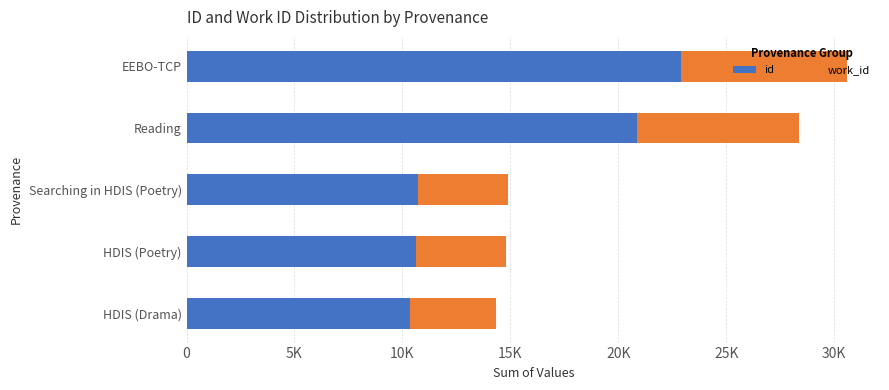

Rank the series by their average value, from highest to lowest.

id, work_id